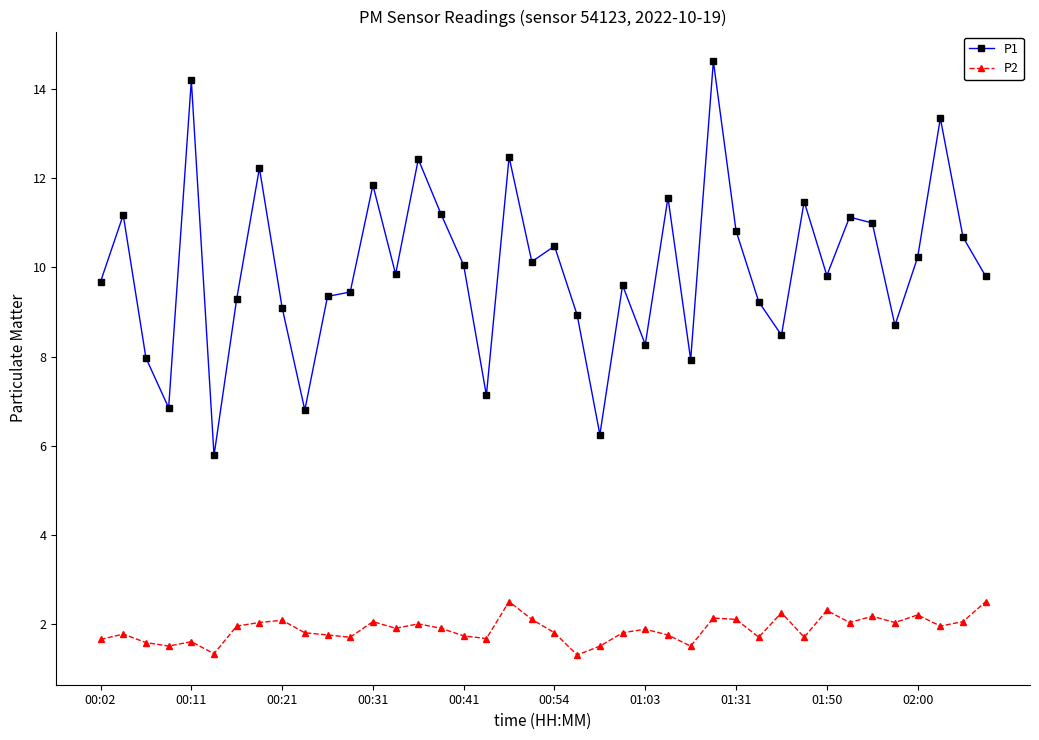

What is the greatest value displayed?

14.6